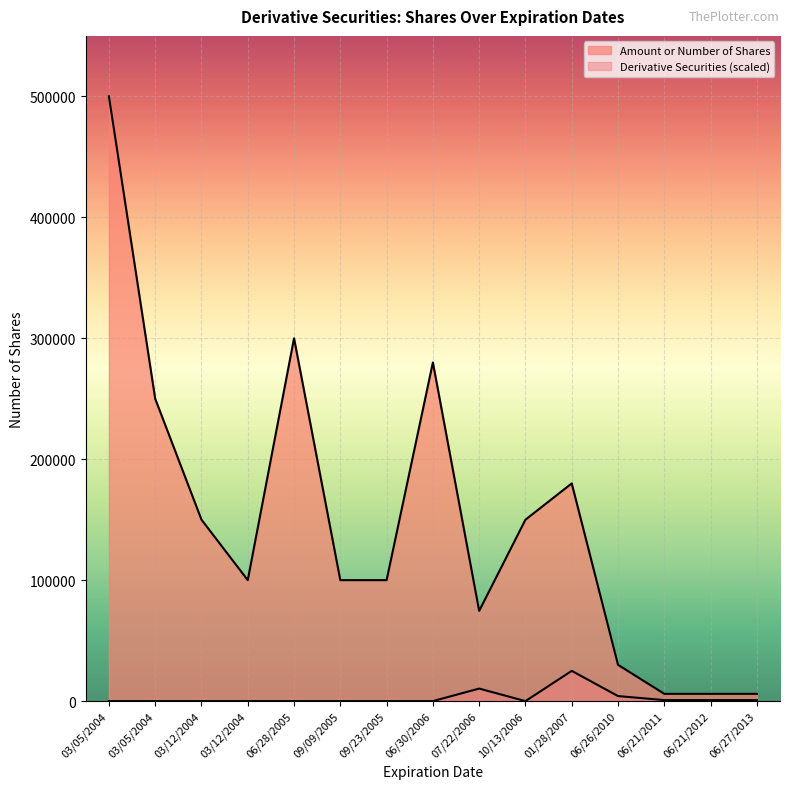

List the series in order of their overall mean, lowest first.

Derivative Securities, Amount or Number of Shares